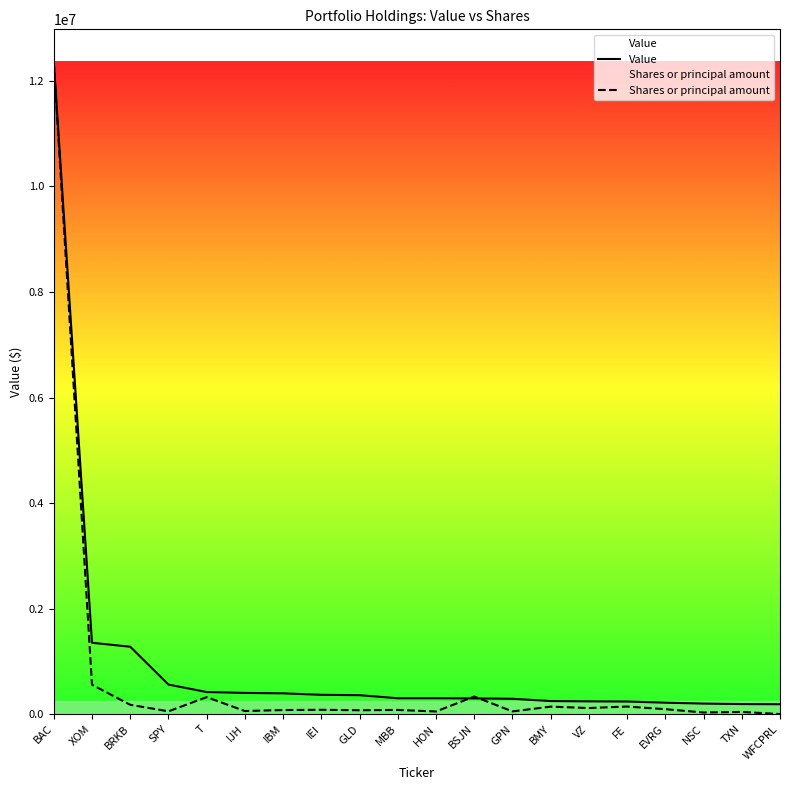

What is the sum of all Shares or principal amount values?

14882779.5